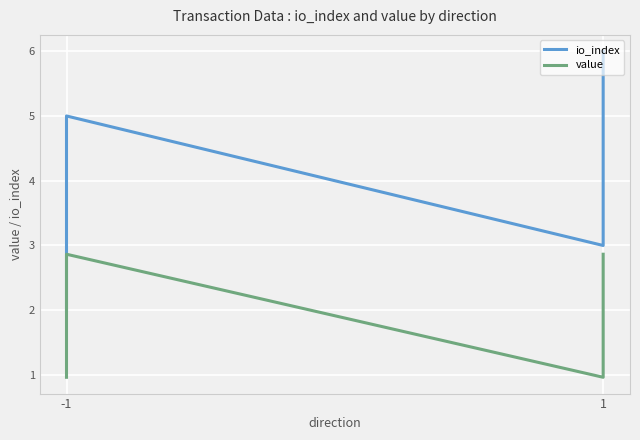

How many value values are between 0 and 2?

2